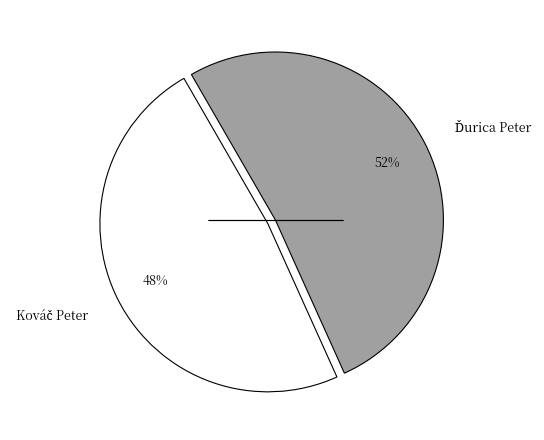

Does any single category account for the majority?

Yes